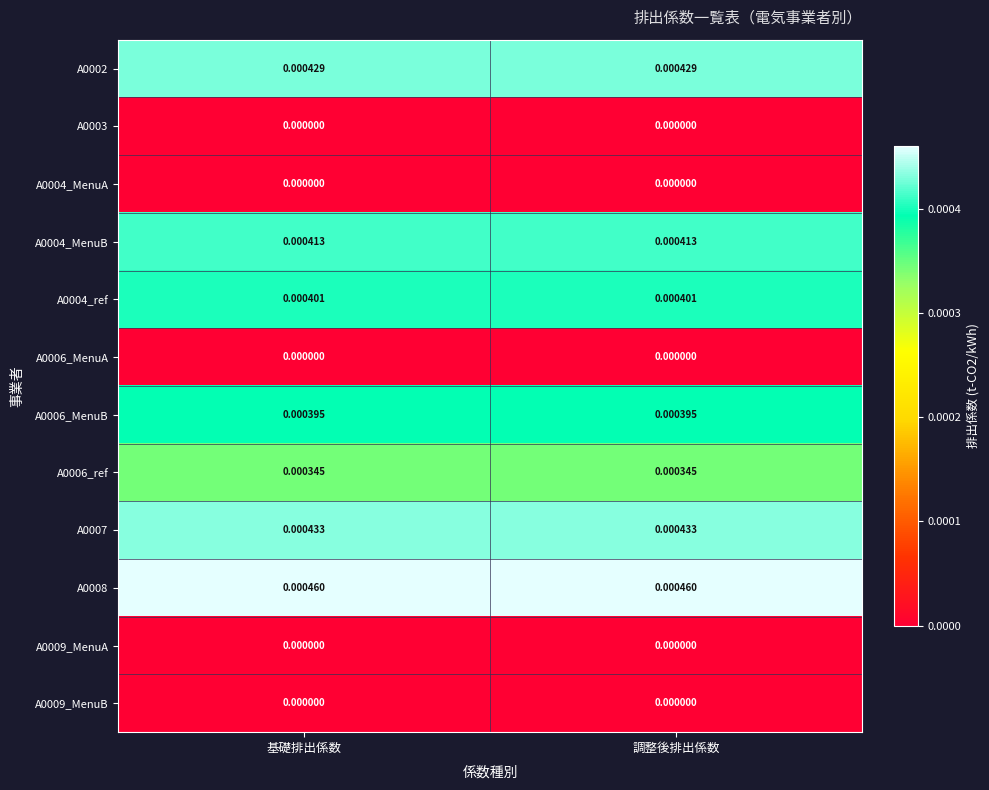

Is the value of A0009_MenuA at 調整後排出係数 greater than the value of A0004_MenuB at 調整後排出係数?

No